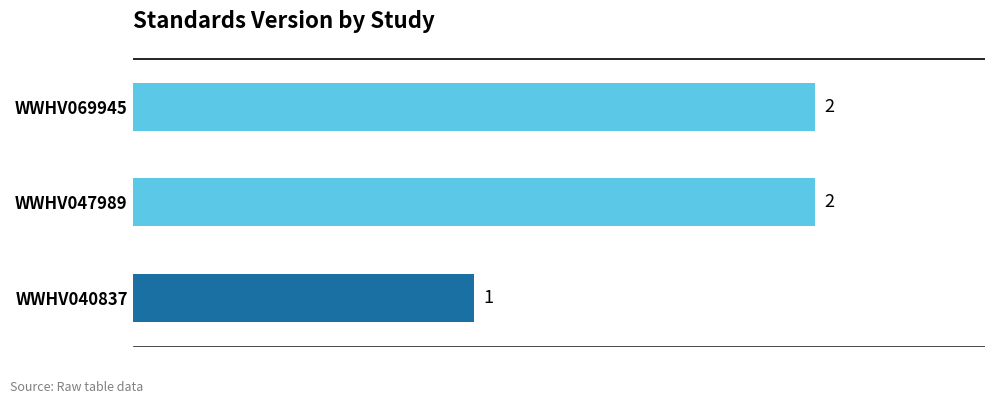

True or false: the data shows 2 at WWHV047989.

True